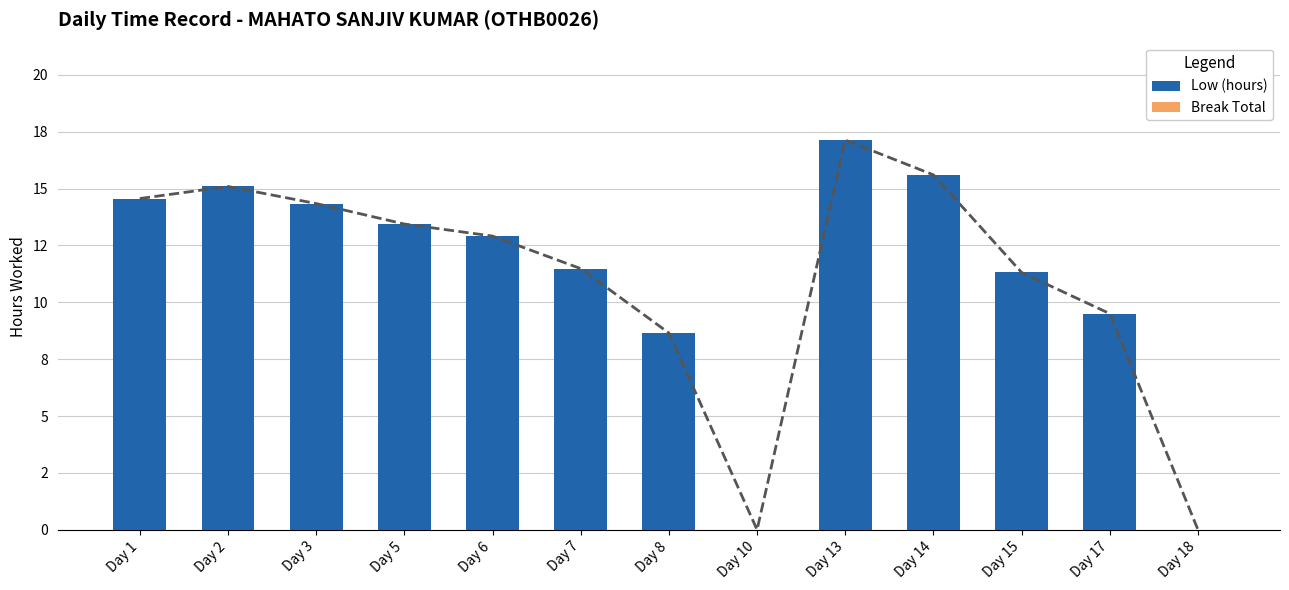

Rank the series by their maximum value, from lowest to highest.

Break Total, Low (hours)